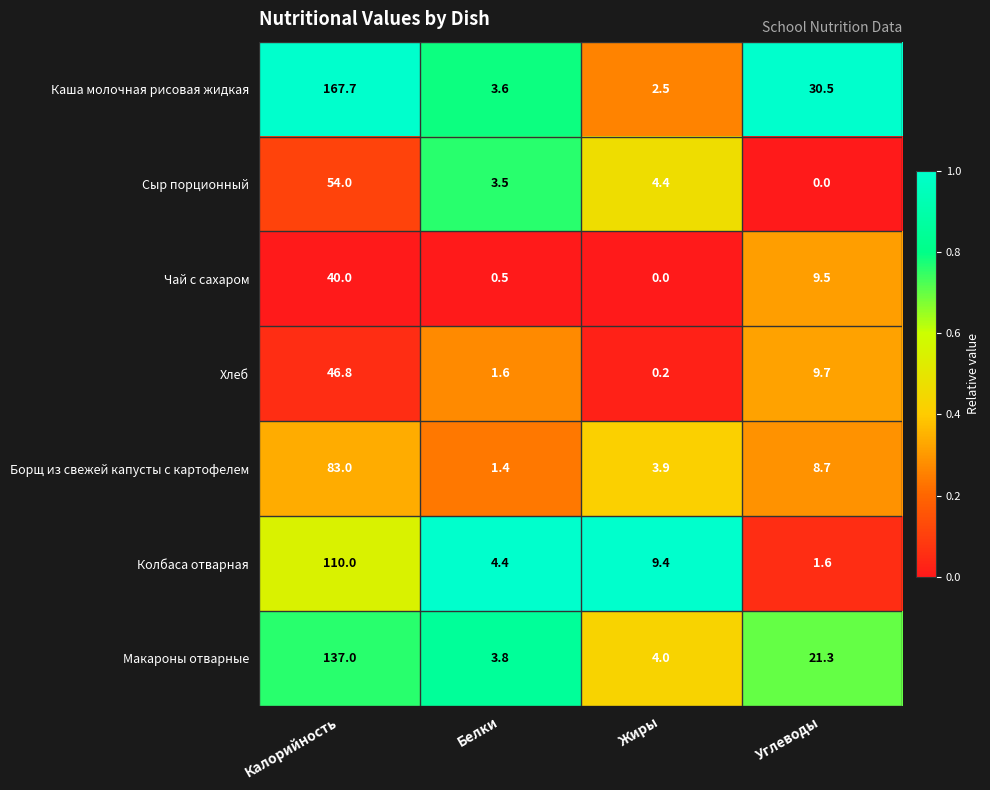

True or false: Борщ из свежей капусты с картофелем has a value of 8.7 at Углеводы.

True